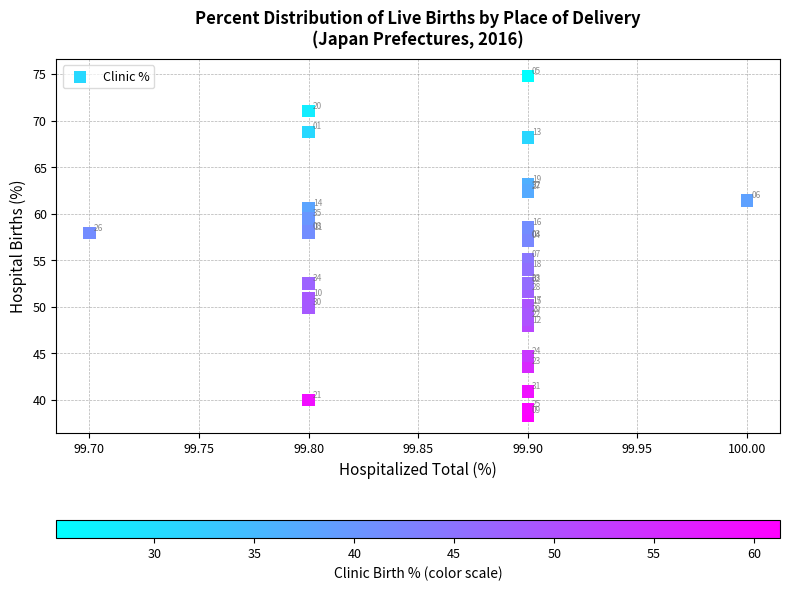

What Y value in the scatter plot is closest to 56?

55.1